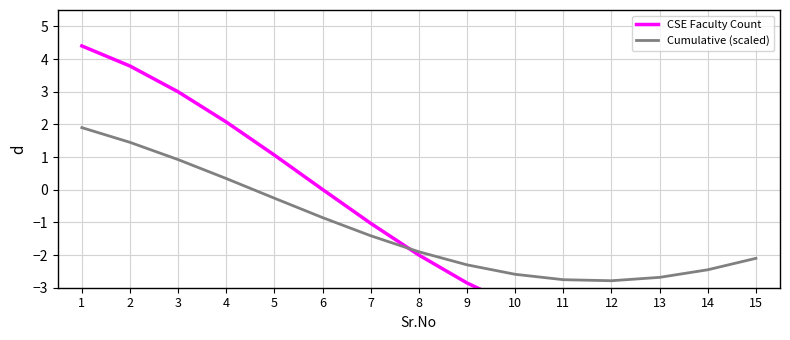

Which label corresponds to the largest value in the chart?

1